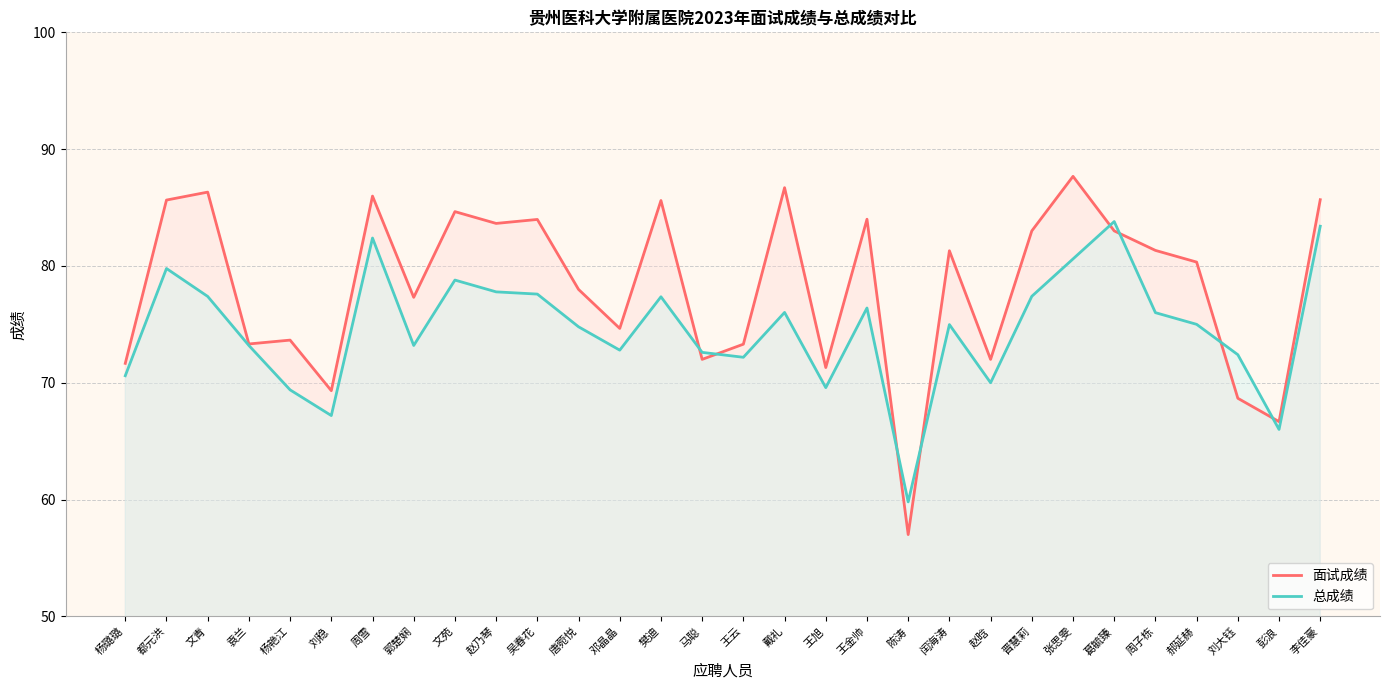

Read the 面试成绩 value at 赵乃琴.

83.6